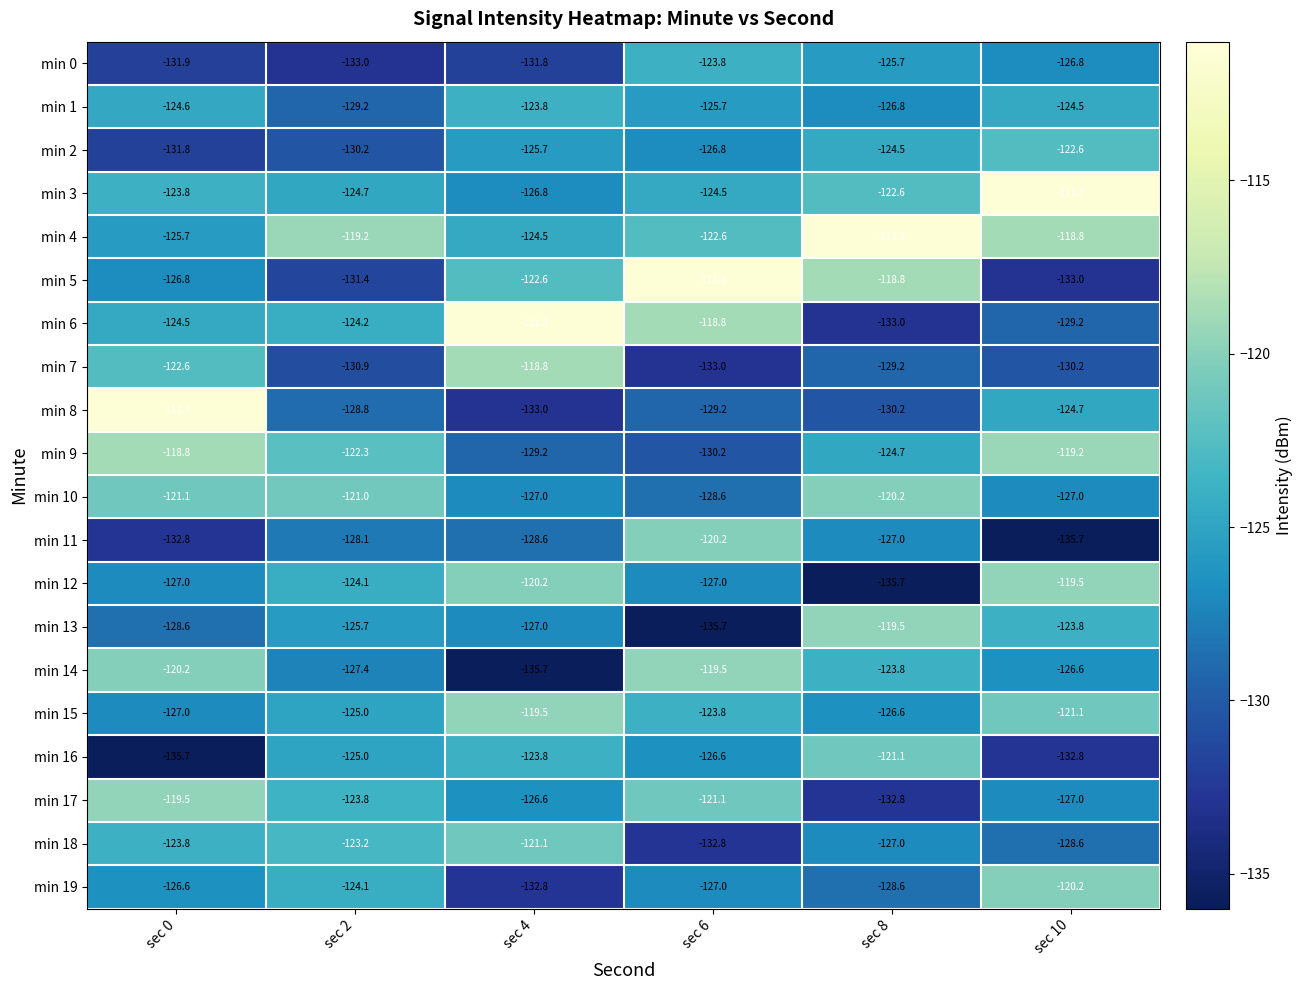

What is the sum of all min 19 values?

-759.3